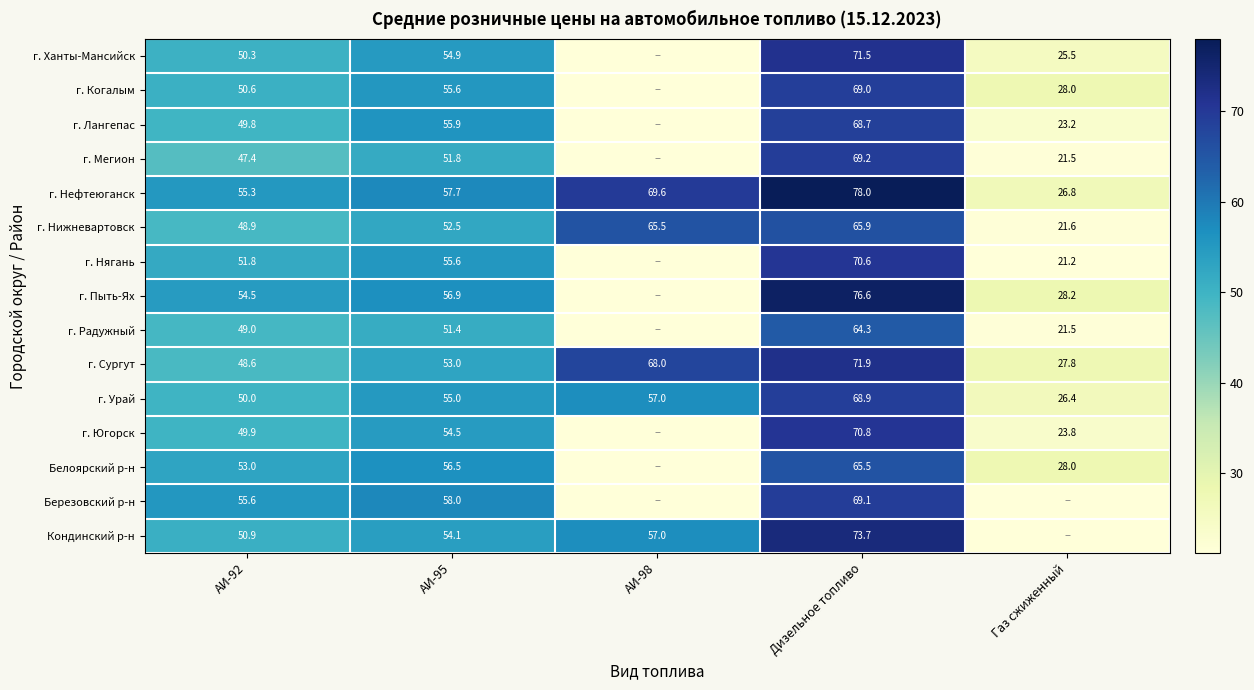

At which label does г. Сургут reach its minimum?

Газ сжиженный